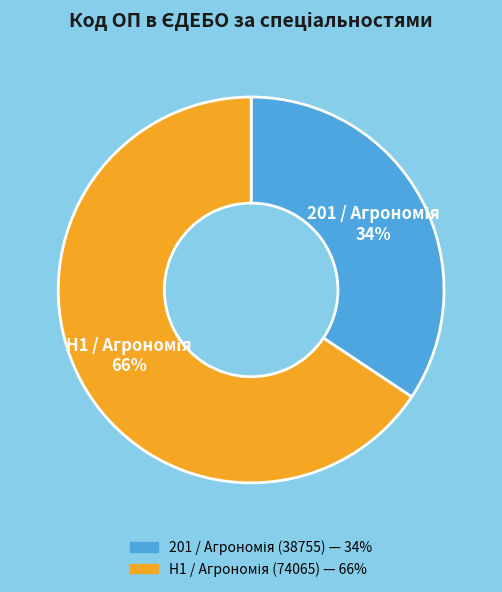

Is there a majority slice in this chart?

Yes